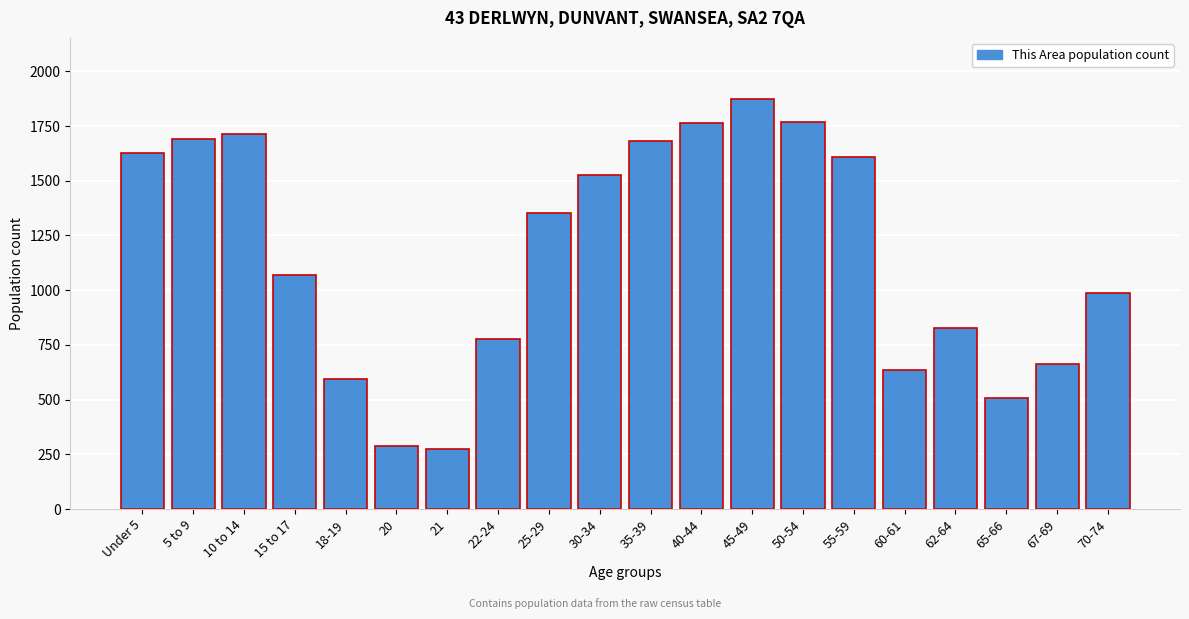

What is the label of the 11th bar from the left?

35-39